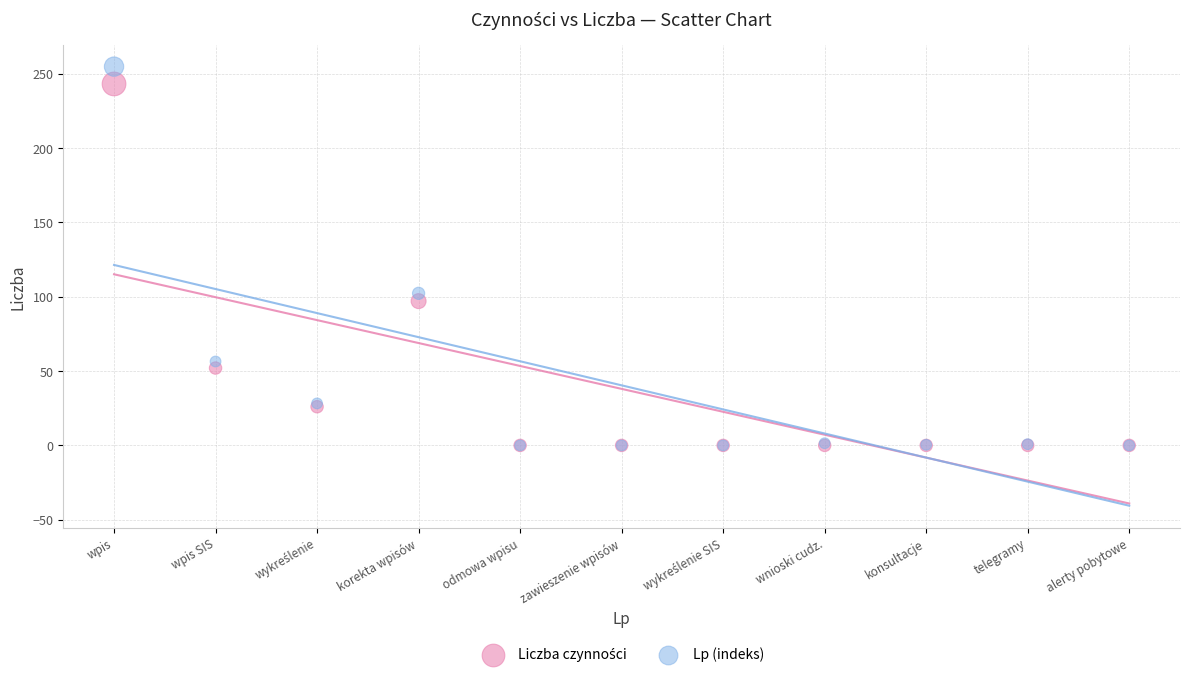

Across all series, what Y value is closest to 127?

102.2